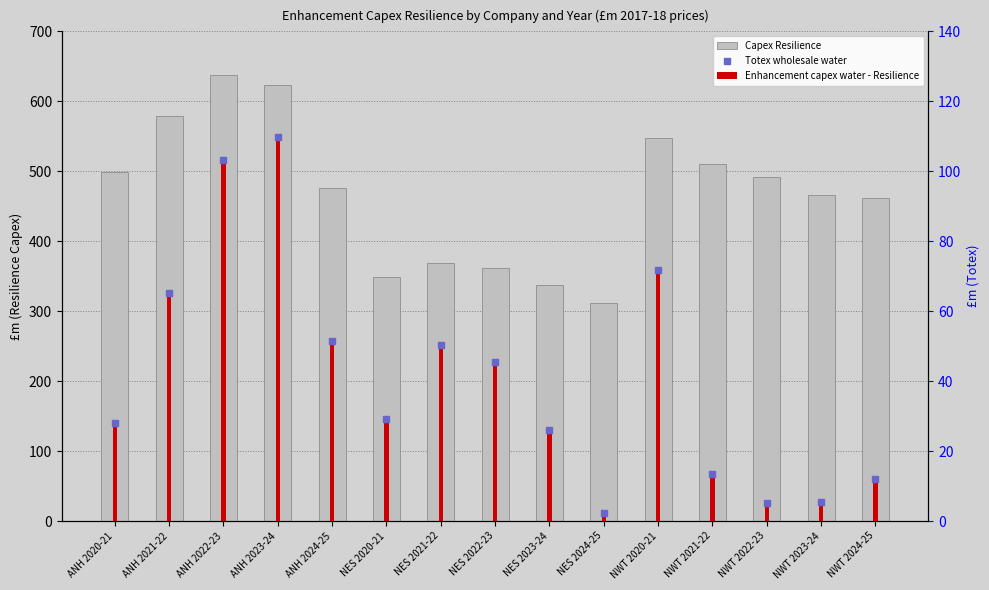

Which series contains the highest Y value?

Capex Resilience